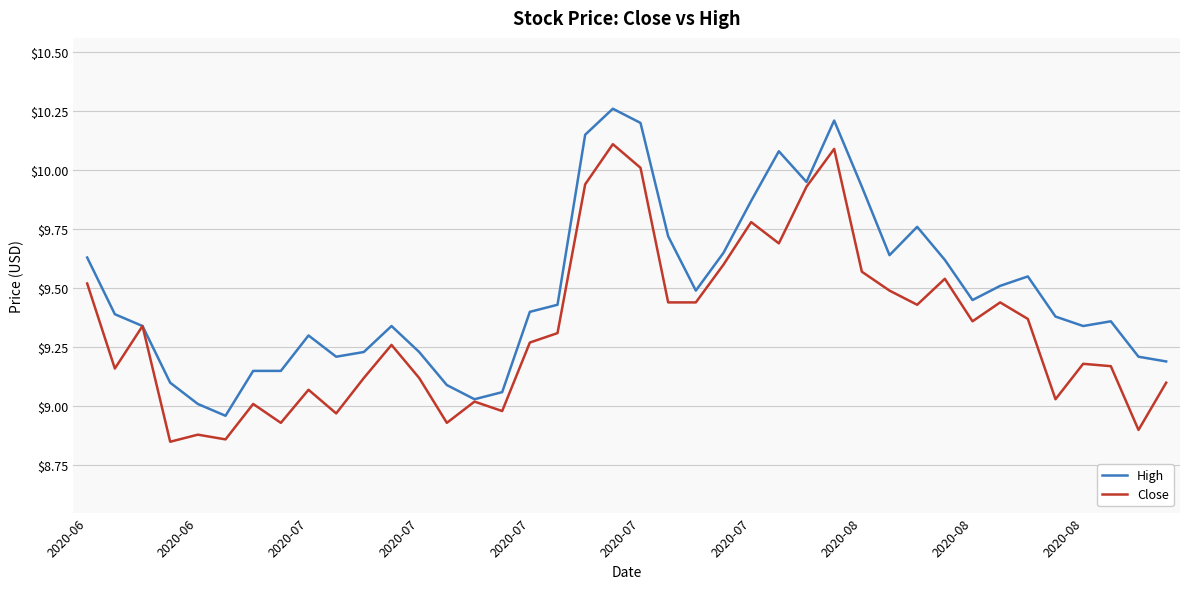

List the series in order of their peak value, lowest first.

Close, High